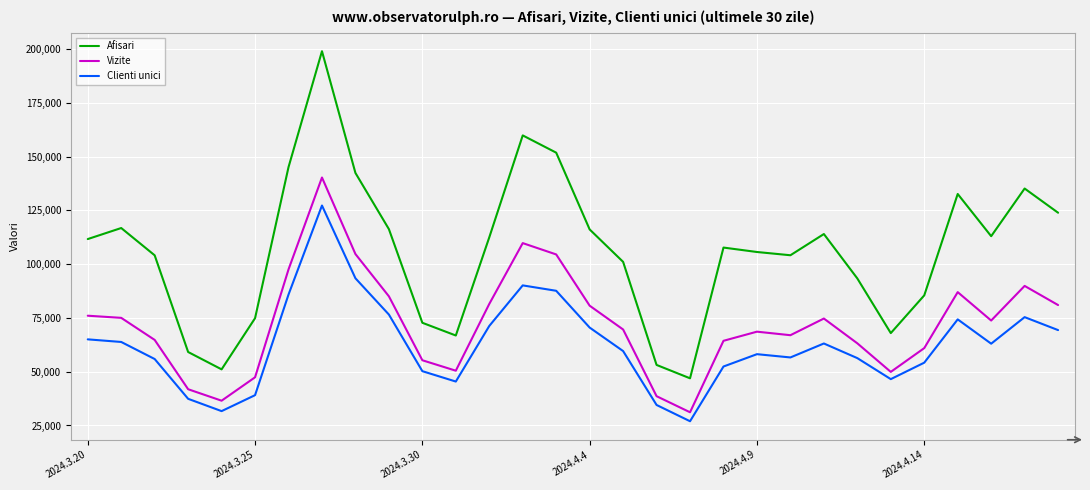

What is the minimum value shown in the chart?

26972